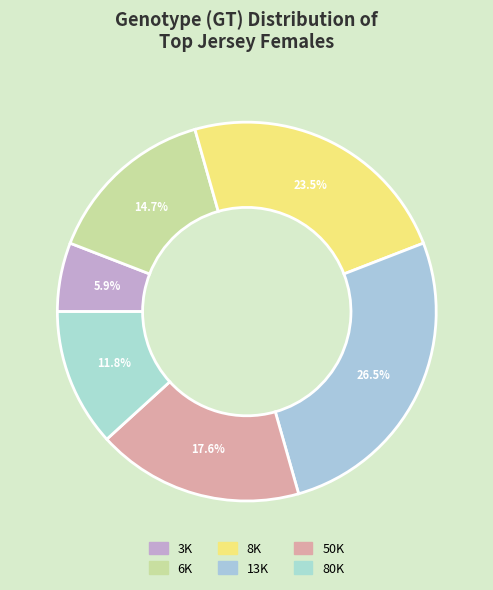

The 50K slice represents 18% of the pie. True or false?

True